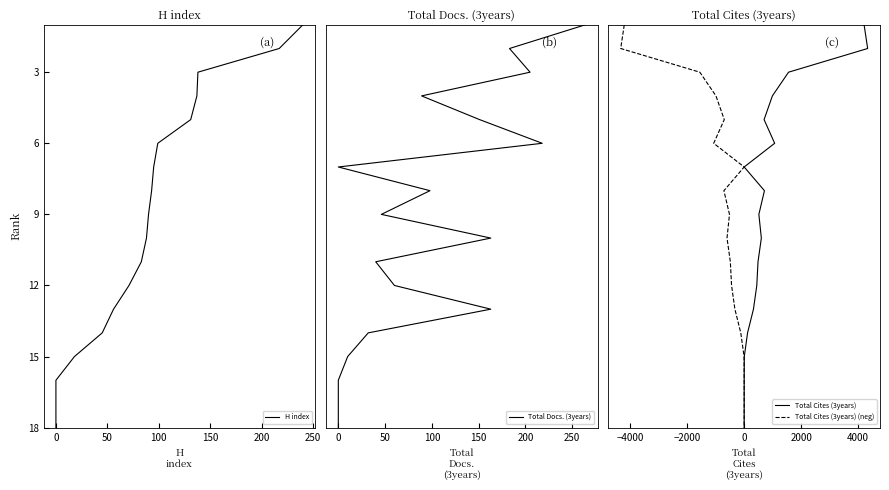

What are all the series names shown in the legend?

H index, Total Docs. (3years), Total Cites (3years), Total Cites (3years) (neg)